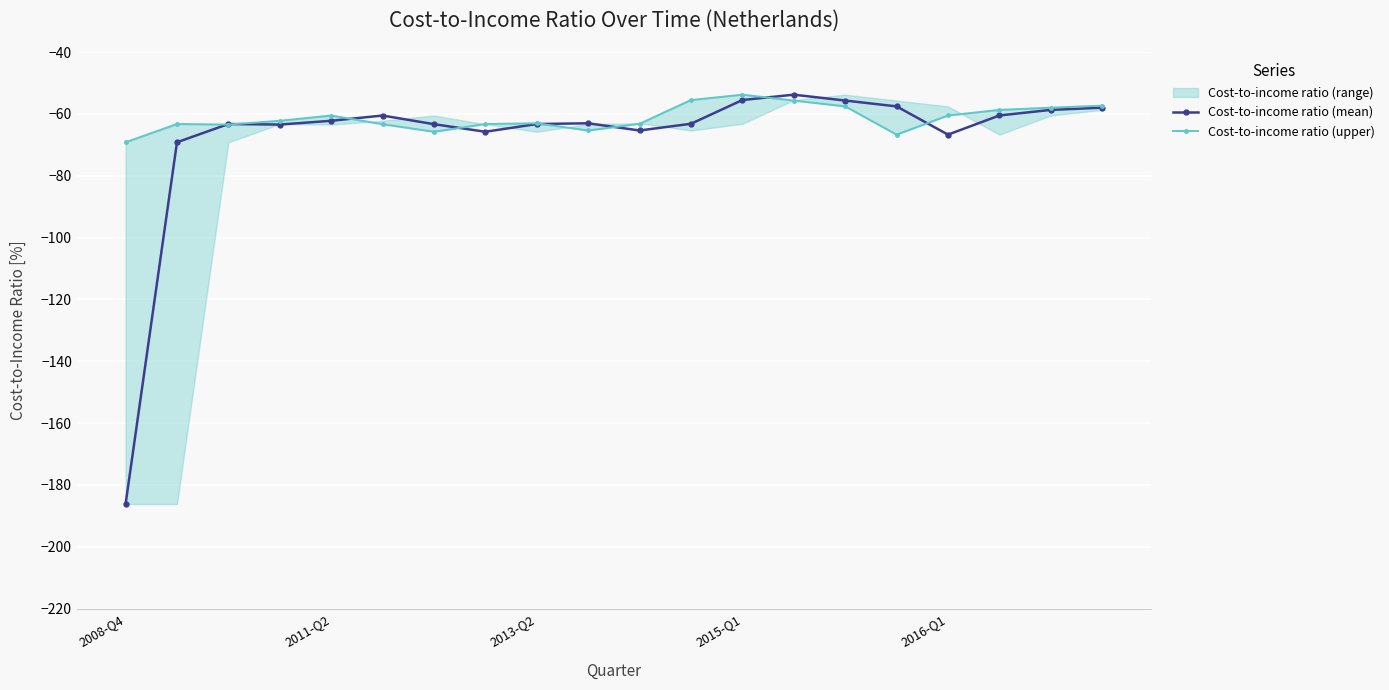

True or false: Cost-to-income ratio (upper) has more than 1 interior local peaks.

True